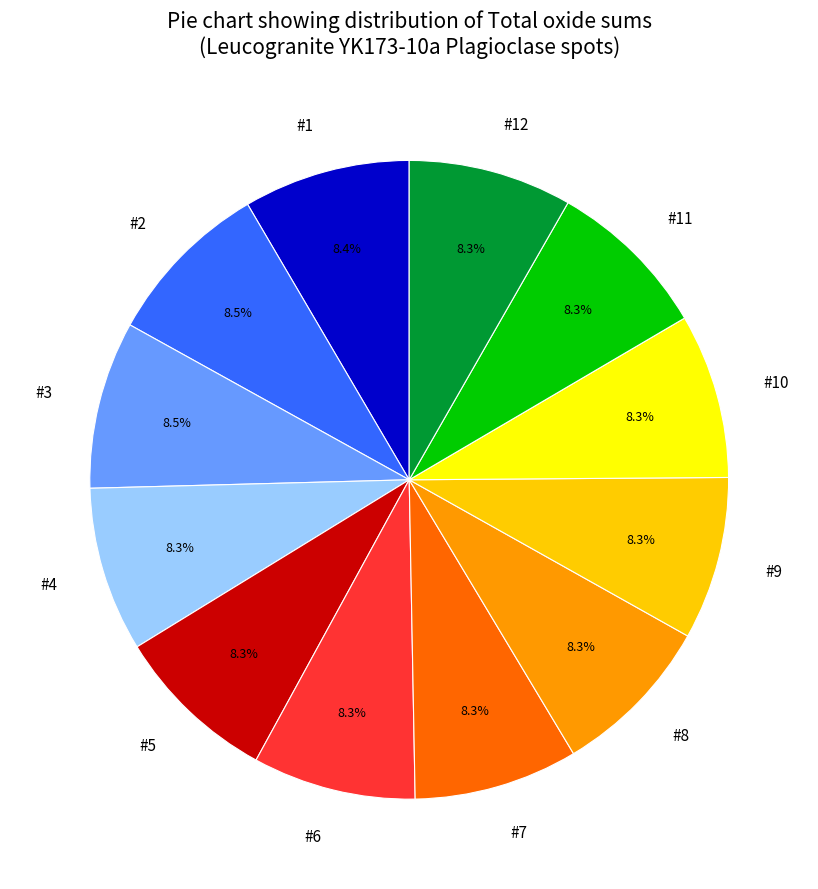

To the nearest percent, what is the combined percentage of #3 and #2?

17%